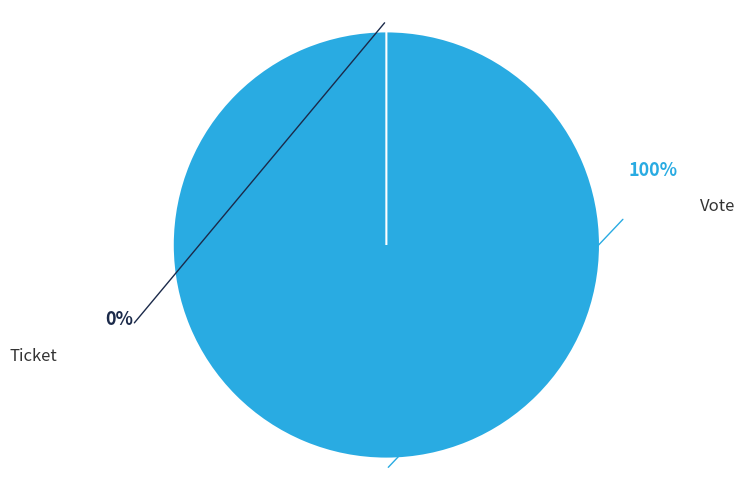

How many slices are in this pie chart?

2